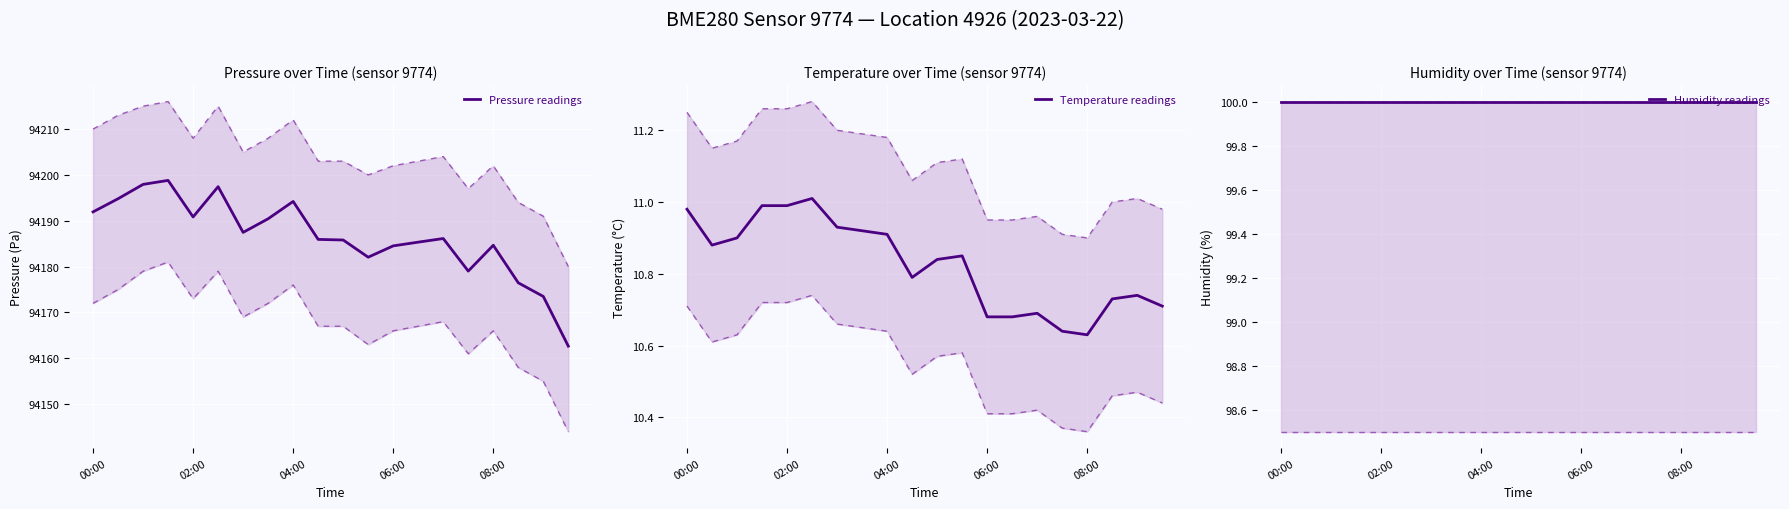

What are all the series names shown in the legend?

Pressure readings, Temperature readings, Humidity readings